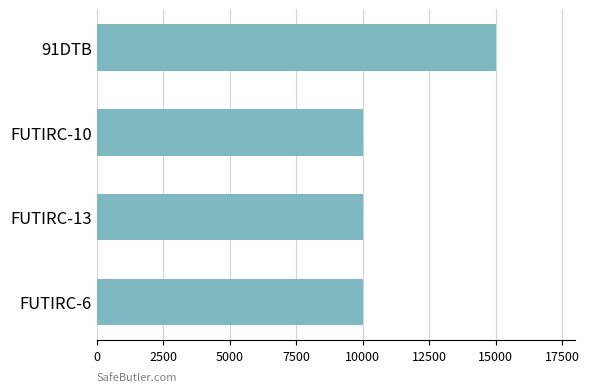

Reading top to bottom, extract all data points from this chart.

91DTB=15000	FUTIRC-10=10000	FUTIRC-13=10000	FUTIRC-6=10000